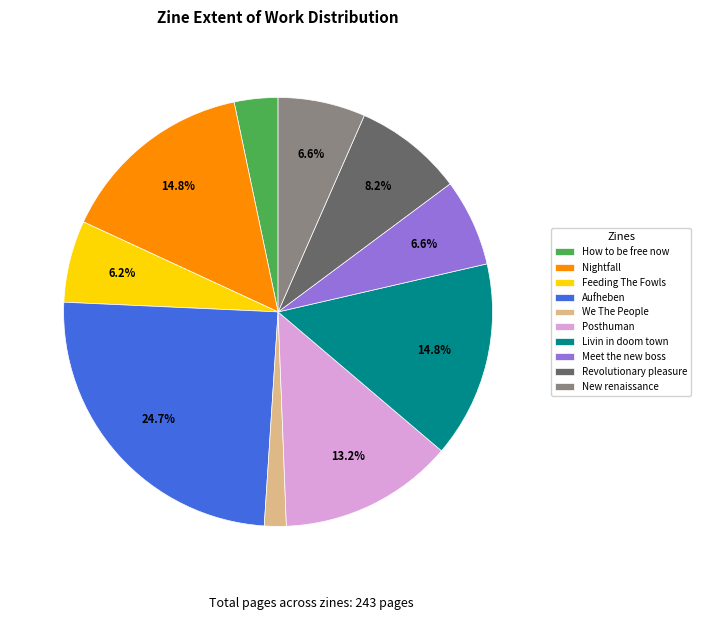

How many slices are in this pie chart?

10